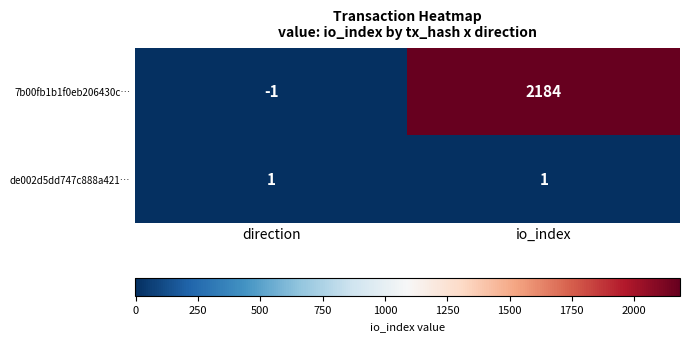

How many positive values does the 7b00fb1b1f0eb206430c… series have?

1